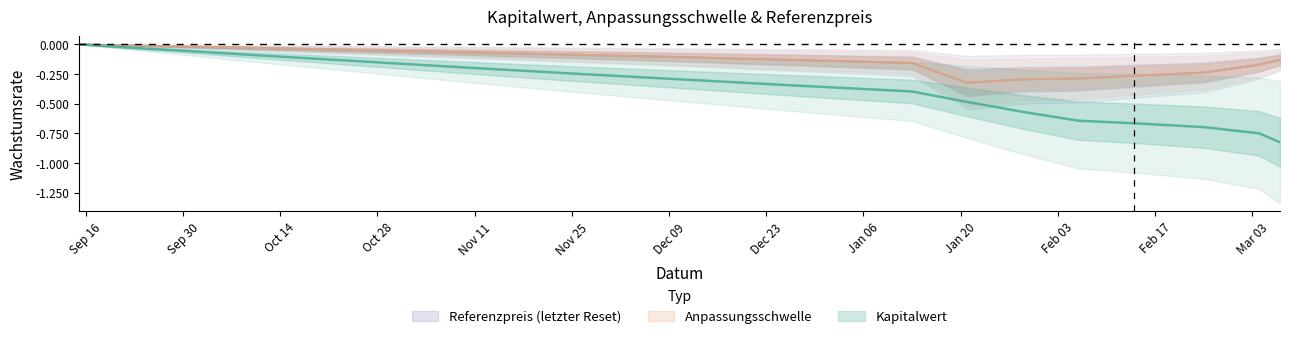

Between 2025-01-05 and 2024-09-23, which is larger?

2024-09-23